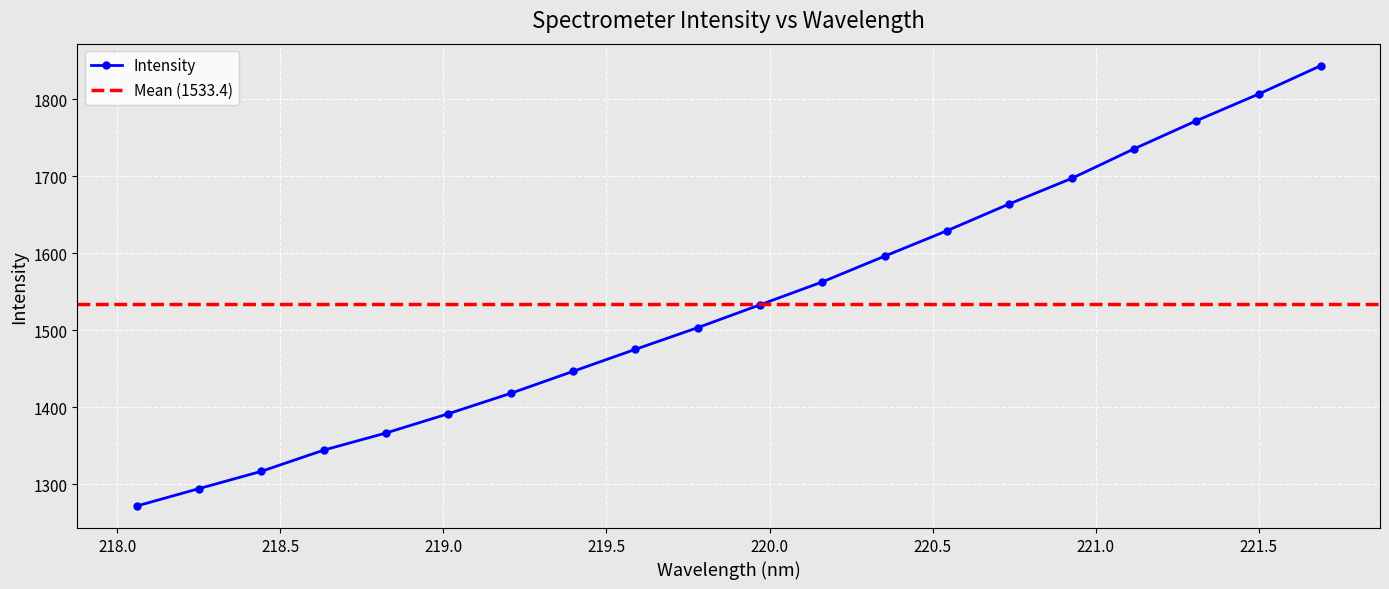

Reading left to right, extract all data points from this chart.

1271.9	1294.5	1316.9	1344.4	1366.7	1391.7	1418.1	1446.7	1475.3	1503.4	1533.0	1562.8	1596.2	1629.2	1664.0	1697.0	1735.4	1771.8	1806.5	1843.3